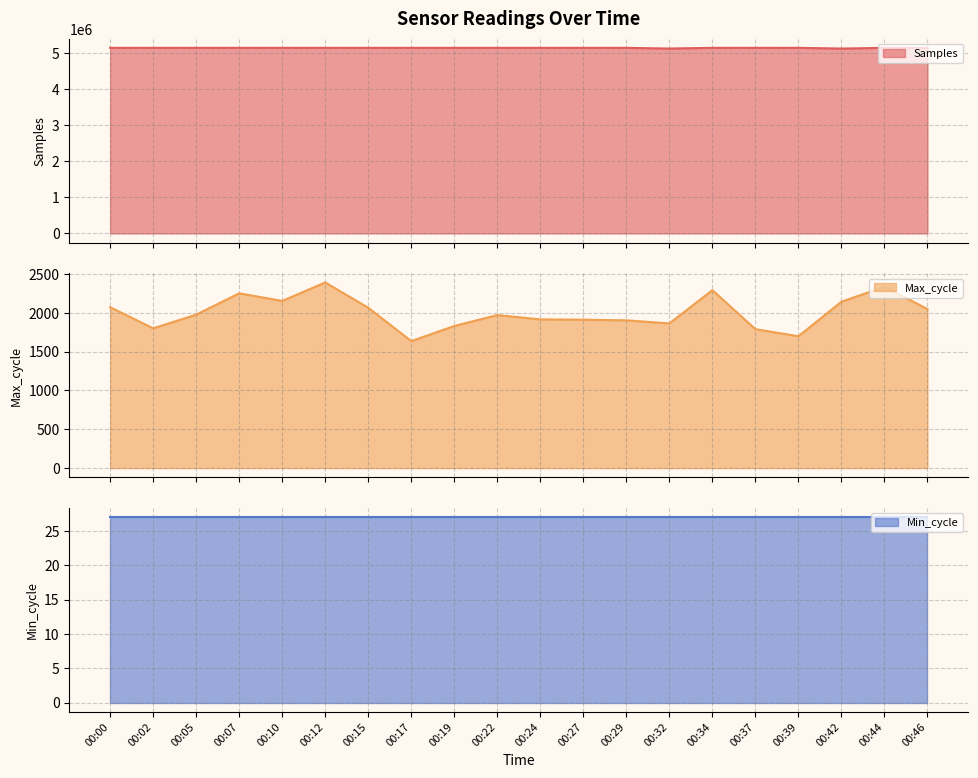

Which series has the largest range (max minus min)?

Samples